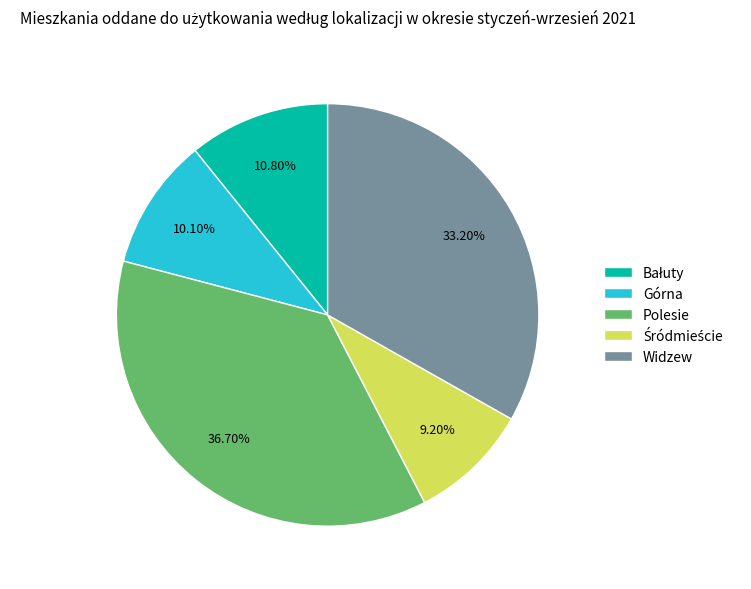

Which has a higher value, Górna or Widzew?

Widzew